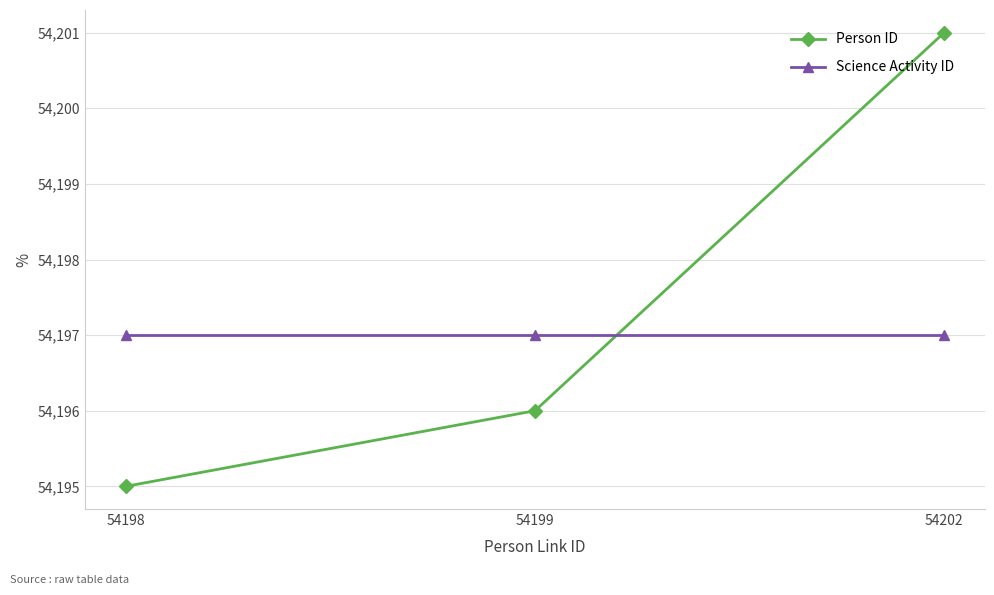

Is the value of Person ID at 54198 greater than the value of Science Activity ID at 54199?

No